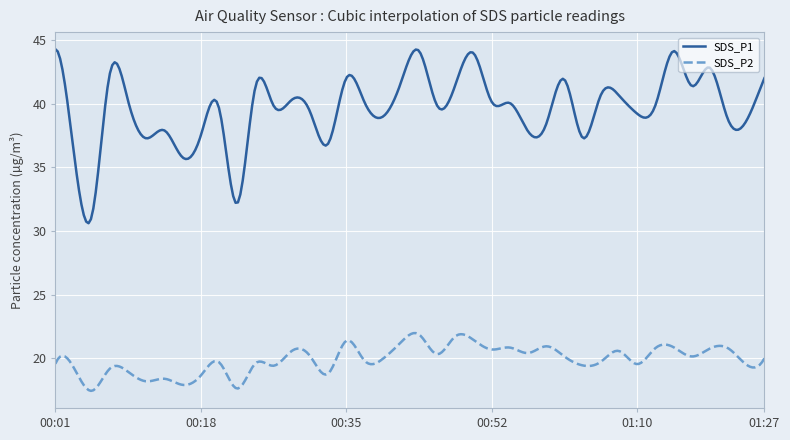

What is the maximum value for SDS_P2?

22.0